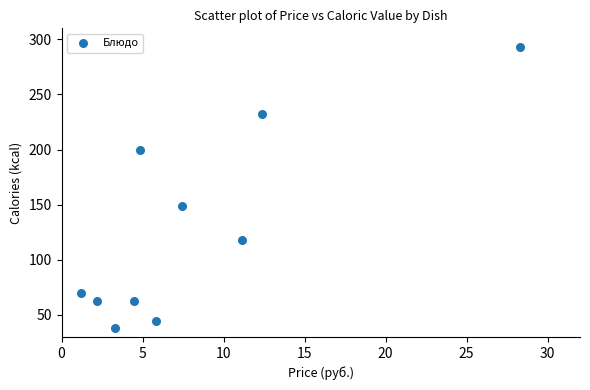

What is the range of X values (max minus min)?

27.1